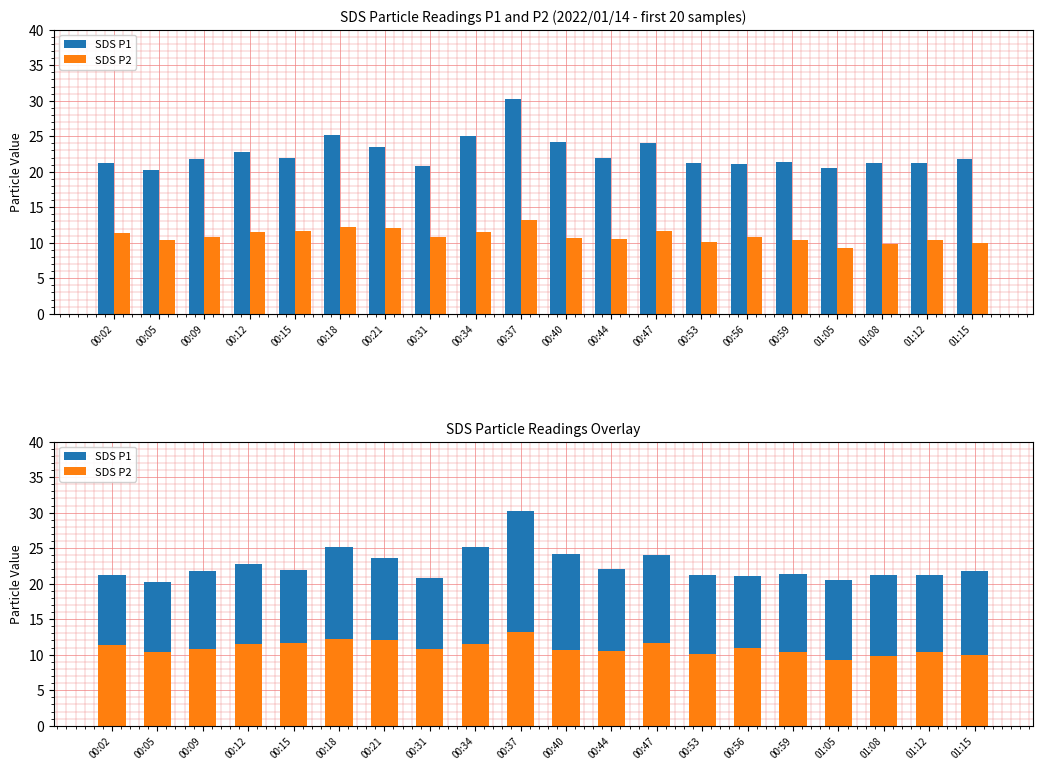

How many data points in SDS P1 are less than 21?

3